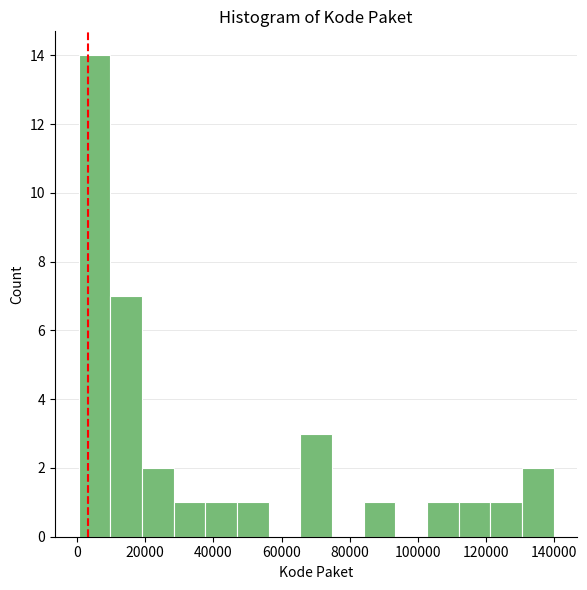

Reading left to right, list every bar in this chart as the range it spans on the x-axis followed by its height. Neither the bar edges nor the heights are printed on the chart, so give them approximately, as read against the axes.

0 to 10000: 14
10000 to 20000: 7
20000 to 28000: 2
28000 to 38000: 1
38000 to 46000: 1
46000 to 56000: 1
56000 to 66000: 0
66000 to 74000: 3
74000 to 84000: 0
84000 to 94000: 1
94000 to 102000: 0
102000 to 112000: 1
112000 to 122000: 1
122000 to 130000: 1
130000 to 140000: 2